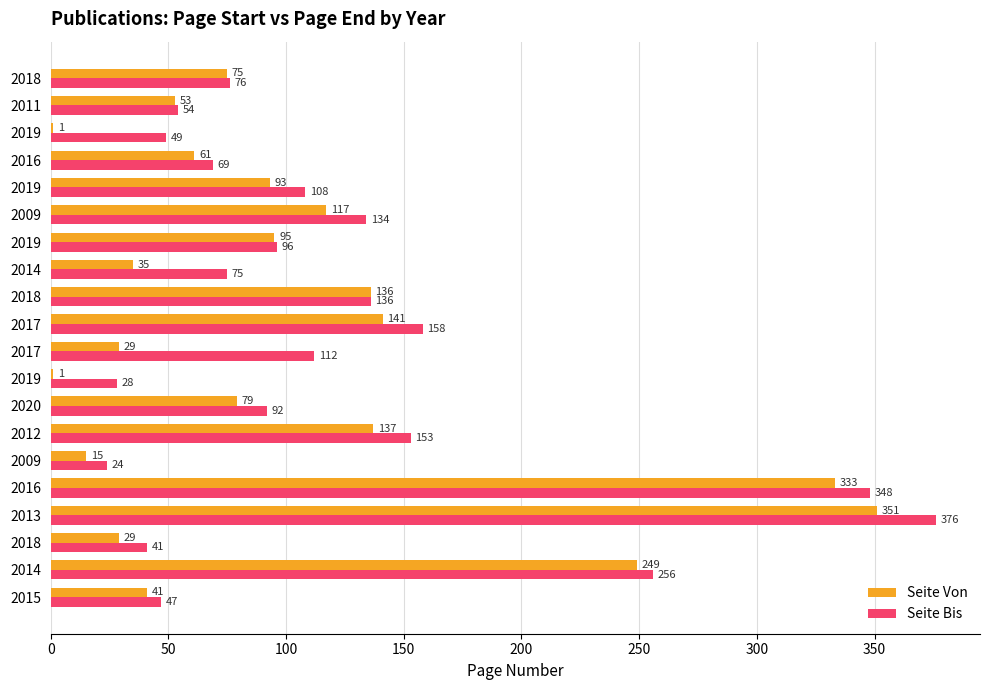

What is the value of the Seite Bis bar at the 11th from the left?

158